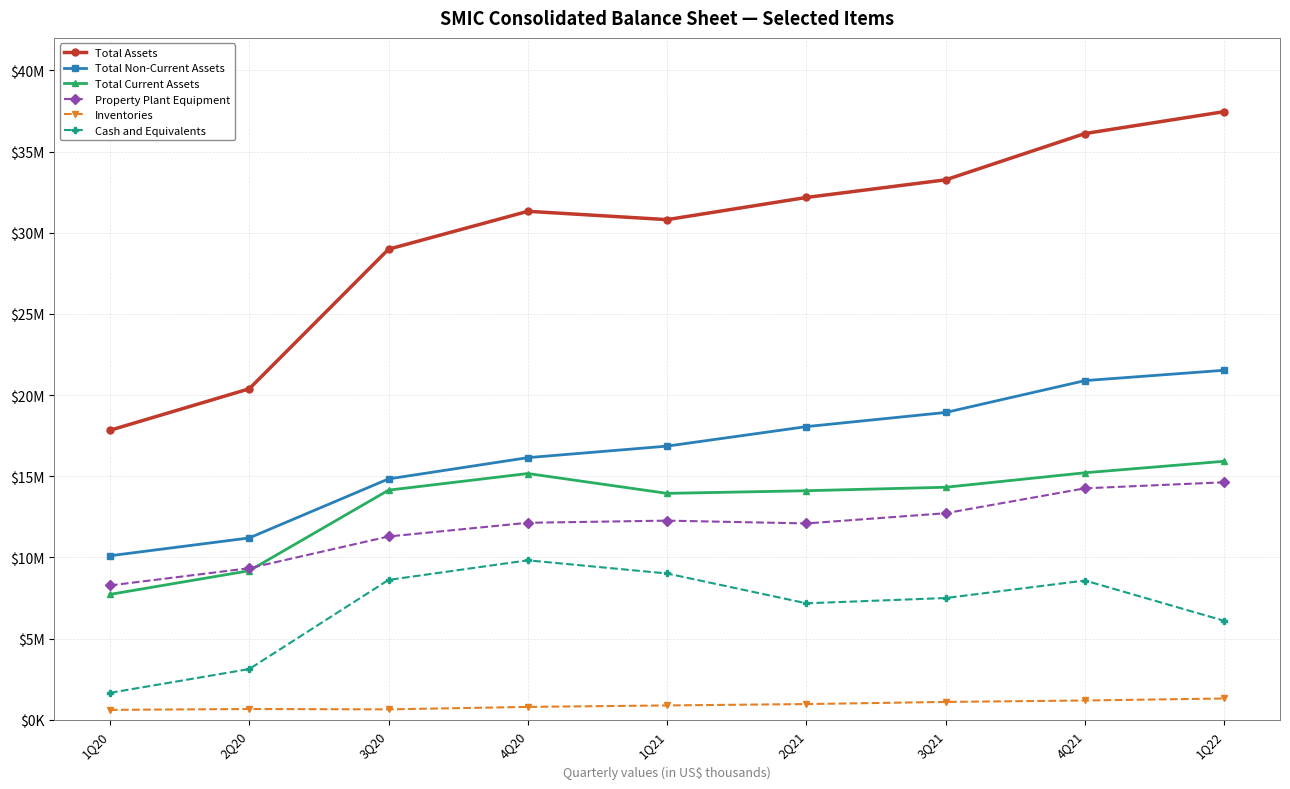

What are all the series names shown in the legend?

Total Assets, Total Non-Current Assets, Total Current Assets, Property Plant Equipment, Inventories, Cash and Equivalents